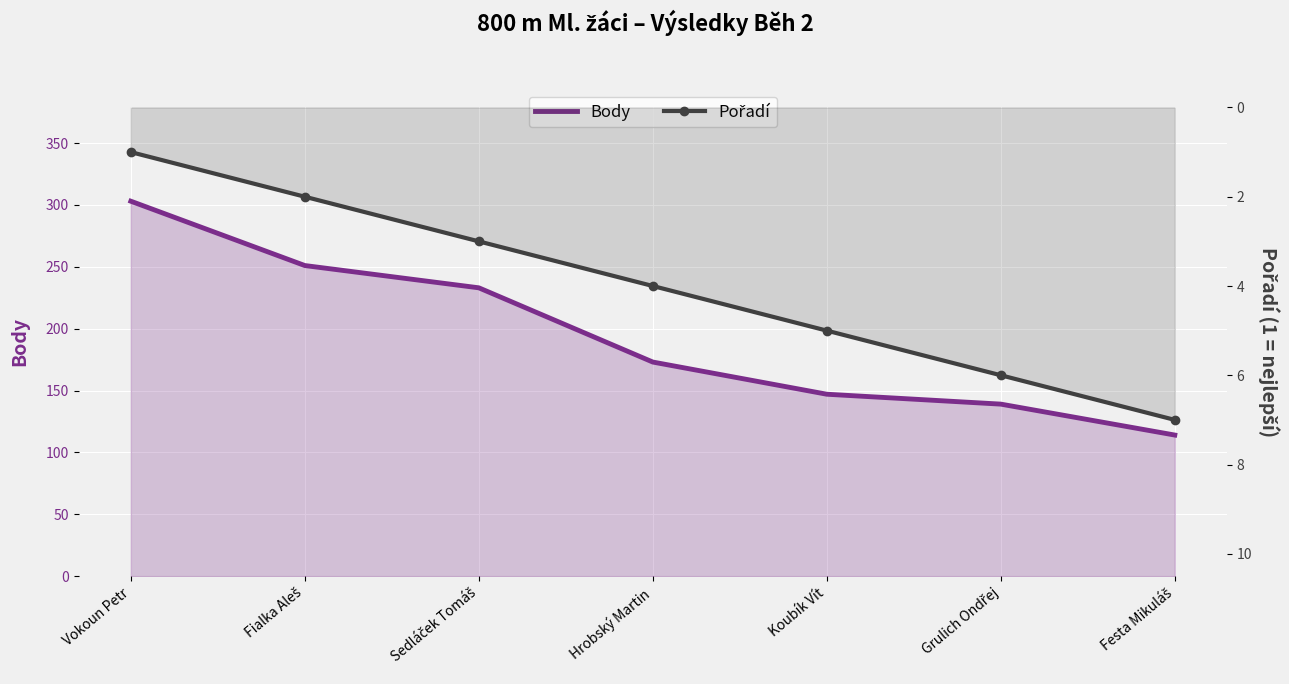

At which category is the sum across all series the highest?

Vokoun Petr